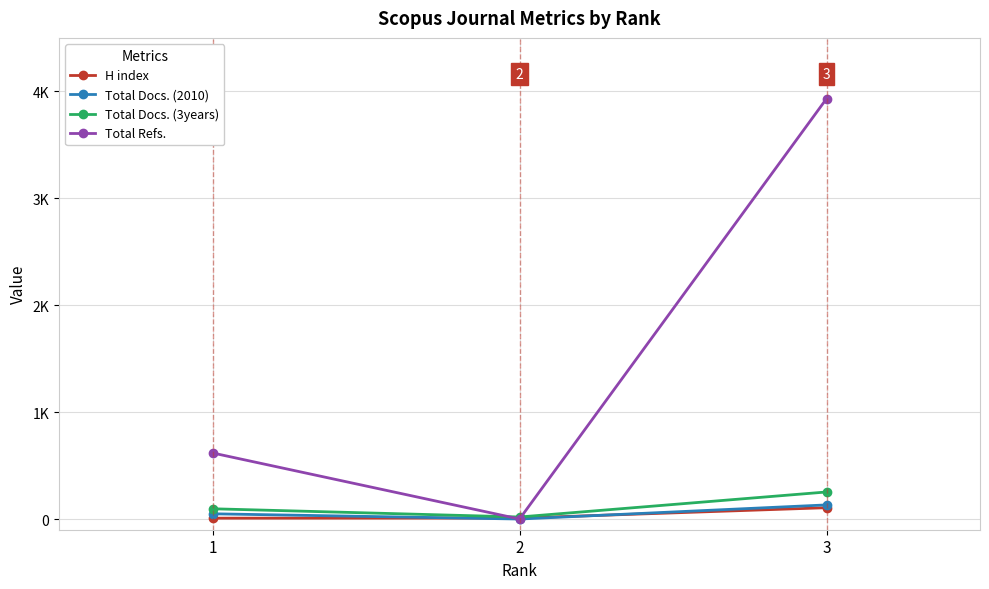

What is the difference between the maximum and minimum values in the Total Docs. (2010) series?

132